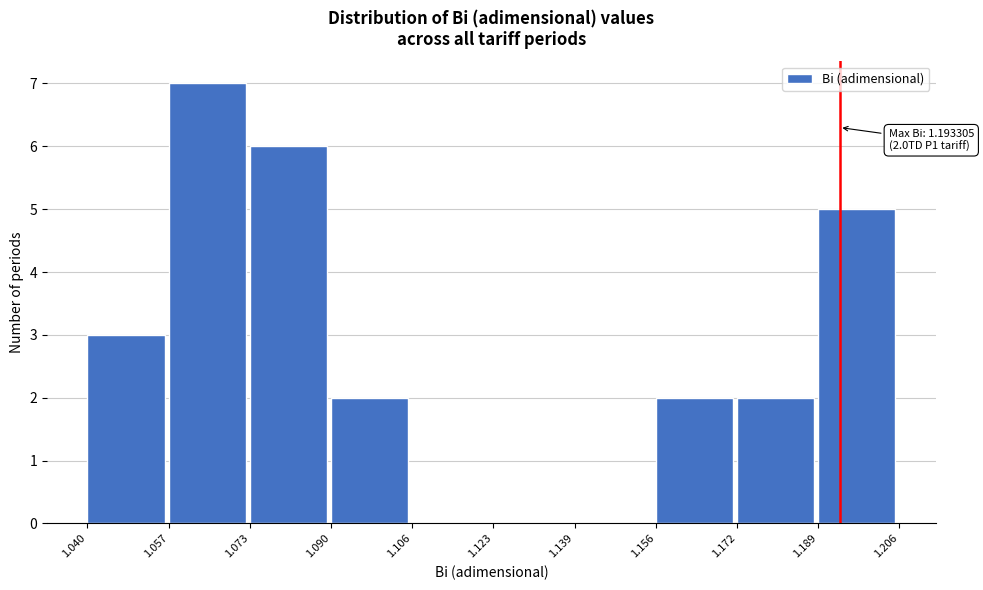

Which range on the x-axis has the tallest bar?

1.057 to 1.073